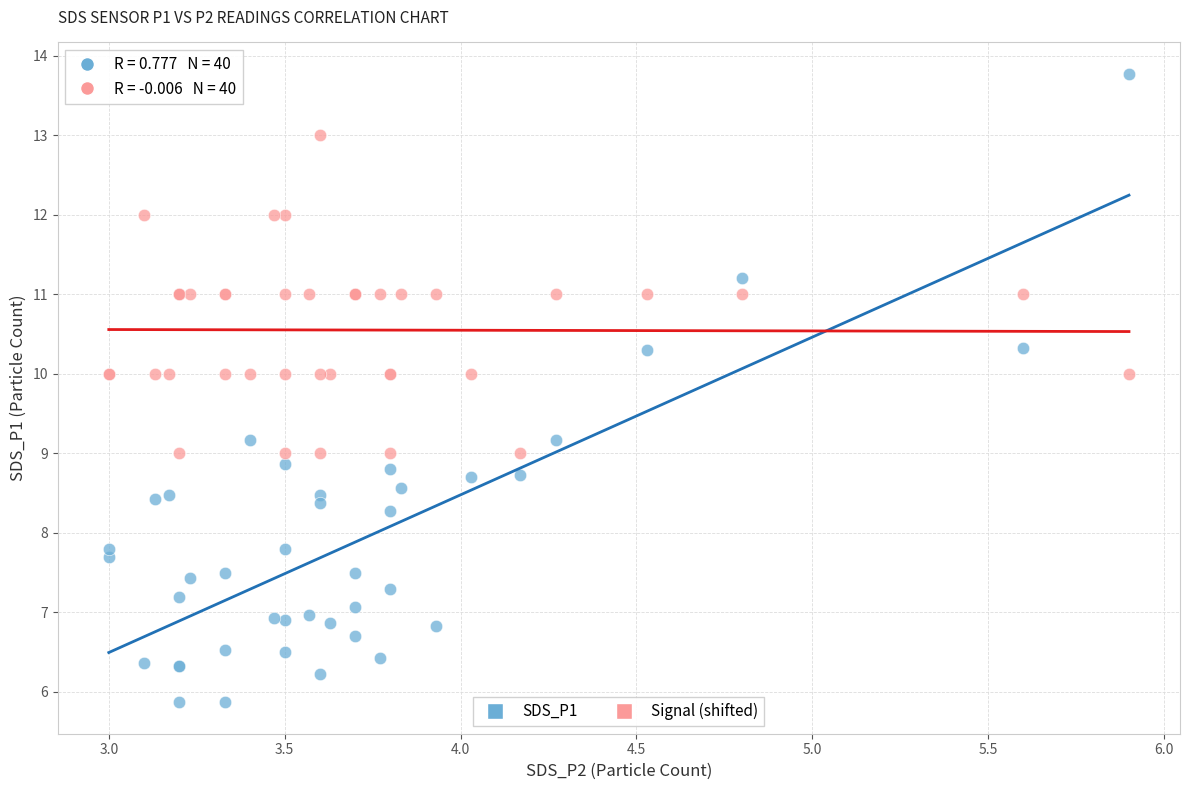

Which series has the largest Y range (max minus min)?

SDS_P1